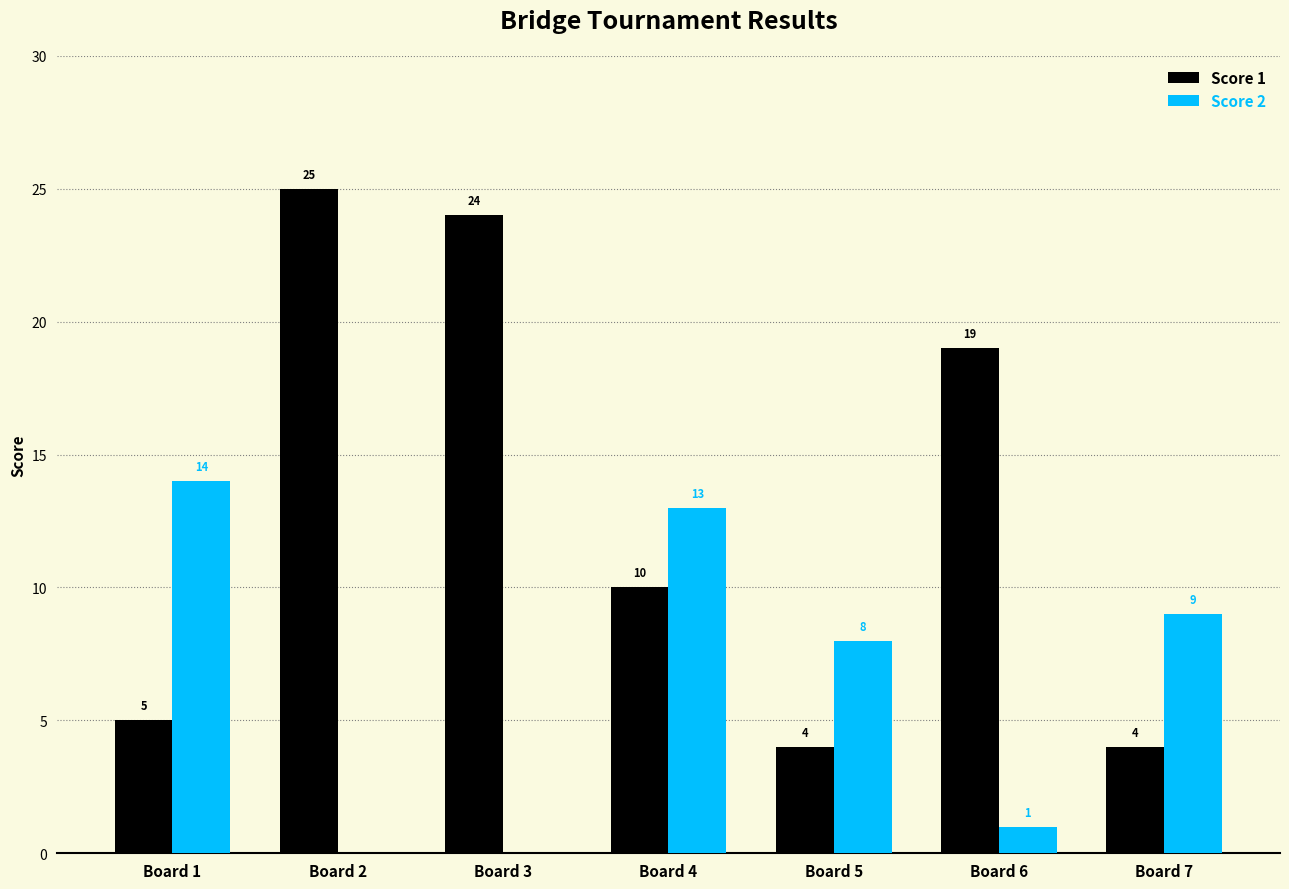

What is the sum of the Score 1 values at Board 2 and Board 5?

29